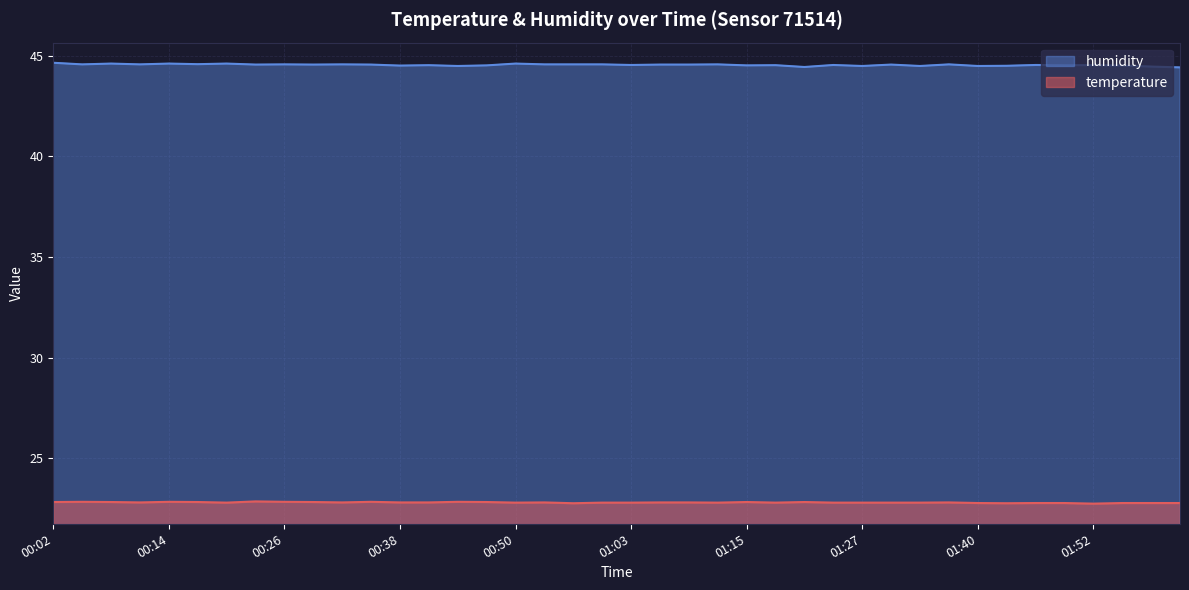

Reading left to right, what are all the values shown in this chart?

temperature: 22.8	22.9	22.8	22.8	22.9	22.8	22.8	22.9	22.9	22.8	22.8	22.9	22.8	22.8	22.9	22.8	22.8	22.8	22.8	22.8	22.8	22.8	22.8	22.8	22.8	22.8	22.8	22.8	22.8	22.8	22.8	22.8	22.8	22.8	22.8	22.8	22.8	22.8	22.8	22.8
humidity: 44.6	44.6	44.6	44.6	44.6	44.6	44.6	44.5	44.6	44.5	44.6	44.5	44.5	44.5	44.5	44.5	44.6	44.6	44.6	44.6	44.5	44.5	44.5	44.6	44.5	44.5	44.4	44.5	44.5	44.5	44.5	44.6	44.5	44.5	44.5	44.5	44.5	44.5	44.5	44.4